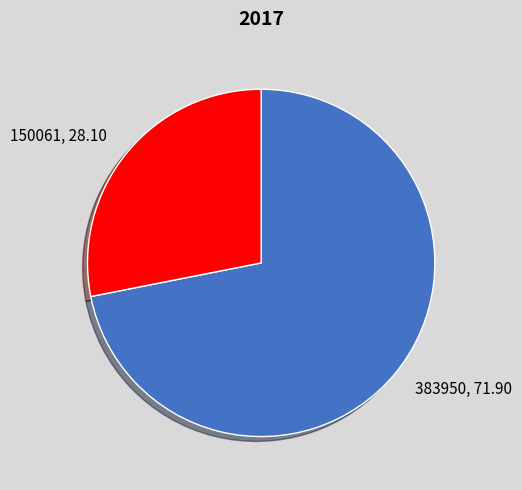

Which category has the smallest portion of the pie?

150061